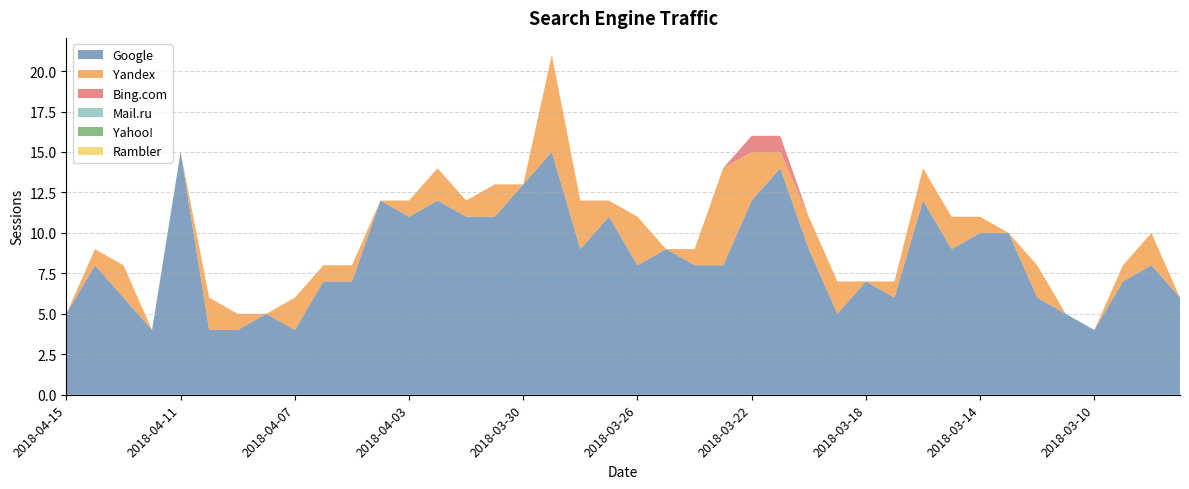

Reading left to right, extract all data points from this chart.

Google: 2018-04-15=5	2018-04-14=8	2018-04-13=6	2018-04-12=4	2018-04-11=15	2018-04-10=4	2018-04-09=4	2018-04-08=5	2018-04-07=4	2018-04-06=7	2018-04-05=7	2018-04-04=12	2018-04-03=11	2018-04-02=12	2018-04-01=11	2018-03-31=11	2018-03-30=13	2018-03-29=15	2018-03-28=9	2018-03-27=11	2018-03-26=8	2018-03-25=9	2018-03-24=8	2018-03-23=8	2018-03-22=12	2018-03-21=14	2018-03-20=9	2018-03-19=5	2018-03-18=7	2018-03-17=6	2018-03-16=12	2018-03-15=9	2018-03-14=10	2018-03-13=10	2018-03-12=6	2018-03-11=5	2018-03-10=4	2018-03-09=7	2018-03-08=8	2018-03-07=6
Yandex: 2018-04-15=0	2018-04-14=1	2018-04-13=2	2018-04-12=0	2018-04-11=0	2018-04-10=2	2018-04-09=1	2018-04-08=0	2018-04-07=2	2018-04-06=1	2018-04-05=1	2018-04-04=0	2018-04-03=1	2018-04-02=2	2018-04-01=1	2018-03-31=2	2018-03-30=0	2018-03-29=6	2018-03-28=3	2018-03-27=1	2018-03-26=3	2018-03-25=0	2018-03-24=1	2018-03-23=6	2018-03-22=3	2018-03-21=1	2018-03-20=2	2018-03-19=2	2018-03-18=0	2018-03-17=1	2018-03-16=2	2018-03-15=2	2018-03-14=1	2018-03-13=0	2018-03-12=2	2018-03-11=0	2018-03-10=0	2018-03-09=1	2018-03-08=2	2018-03-07=0
Bing.com: 2018-04-15=0	2018-04-14=0	2018-04-13=0	2018-04-12=0	2018-04-11=0	2018-04-10=0	2018-04-09=0	2018-04-08=0	2018-04-07=0	2018-04-06=0	2018-04-05=0	2018-04-04=0	2018-04-03=0	2018-04-02=0	2018-04-01=0	2018-03-31=0	2018-03-30=0	2018-03-29=0	2018-03-28=0	2018-03-27=0	2018-03-26=0	2018-03-25=0	2018-03-24=0	2018-03-23=0	2018-03-22=1	2018-03-21=1	2018-03-20=0	2018-03-19=0	2018-03-18=0	2018-03-17=0	2018-03-16=0	2018-03-15=0	2018-03-14=0	2018-03-13=0	2018-03-12=0	2018-03-11=0	2018-03-10=0	2018-03-09=0	2018-03-08=0	2018-03-07=0
Mail.ru: 2018-04-15=0	2018-04-14=0	2018-04-13=0	2018-04-12=0	2018-04-11=0	2018-04-10=0	2018-04-09=0	2018-04-08=0	2018-04-07=0	2018-04-06=0	2018-04-05=0	2018-04-04=0	2018-04-03=0	2018-04-02=0	2018-04-01=0	2018-03-31=0	2018-03-30=0	2018-03-29=0	2018-03-28=0	2018-03-27=0	2018-03-26=0	2018-03-25=0	2018-03-24=0	2018-03-23=0	2018-03-22=0	2018-03-21=0	2018-03-20=0	2018-03-19=0	2018-03-18=0	2018-03-17=0	2018-03-16=0	2018-03-15=0	2018-03-14=0	2018-03-13=0	2018-03-12=0	2018-03-11=0	2018-03-10=0	2018-03-09=0	2018-03-08=0	2018-03-07=0
Yahoo!: 2018-04-15=0	2018-04-14=0	2018-04-13=0	2018-04-12=0	2018-04-11=0	2018-04-10=0	2018-04-09=0	2018-04-08=0	2018-04-07=0	2018-04-06=0	2018-04-05=0	2018-04-04=0	2018-04-03=0	2018-04-02=0	2018-04-01=0	2018-03-31=0	2018-03-30=0	2018-03-29=0	2018-03-28=0	2018-03-27=0	2018-03-26=0	2018-03-25=0	2018-03-24=0	2018-03-23=0	2018-03-22=0	2018-03-21=0	2018-03-20=0	2018-03-19=0	2018-03-18=0	2018-03-17=0	2018-03-16=0	2018-03-15=0	2018-03-14=0	2018-03-13=0	2018-03-12=0	2018-03-11=0	2018-03-10=0	2018-03-09=0	2018-03-08=0	2018-03-07=0
Rambler: 2018-04-15=0	2018-04-14=0	2018-04-13=0	2018-04-12=0	2018-04-11=0	2018-04-10=0	2018-04-09=0	2018-04-08=0	2018-04-07=0	2018-04-06=0	2018-04-05=0	2018-04-04=0	2018-04-03=0	2018-04-02=0	2018-04-01=0	2018-03-31=0	2018-03-30=0	2018-03-29=0	2018-03-28=0	2018-03-27=0	2018-03-26=0	2018-03-25=0	2018-03-24=0	2018-03-23=0	2018-03-22=0	2018-03-21=0	2018-03-20=0	2018-03-19=0	2018-03-18=0	2018-03-17=0	2018-03-16=0	2018-03-15=0	2018-03-14=0	2018-03-13=0	2018-03-12=0	2018-03-11=0	2018-03-10=0	2018-03-09=0	2018-03-08=0	2018-03-07=0